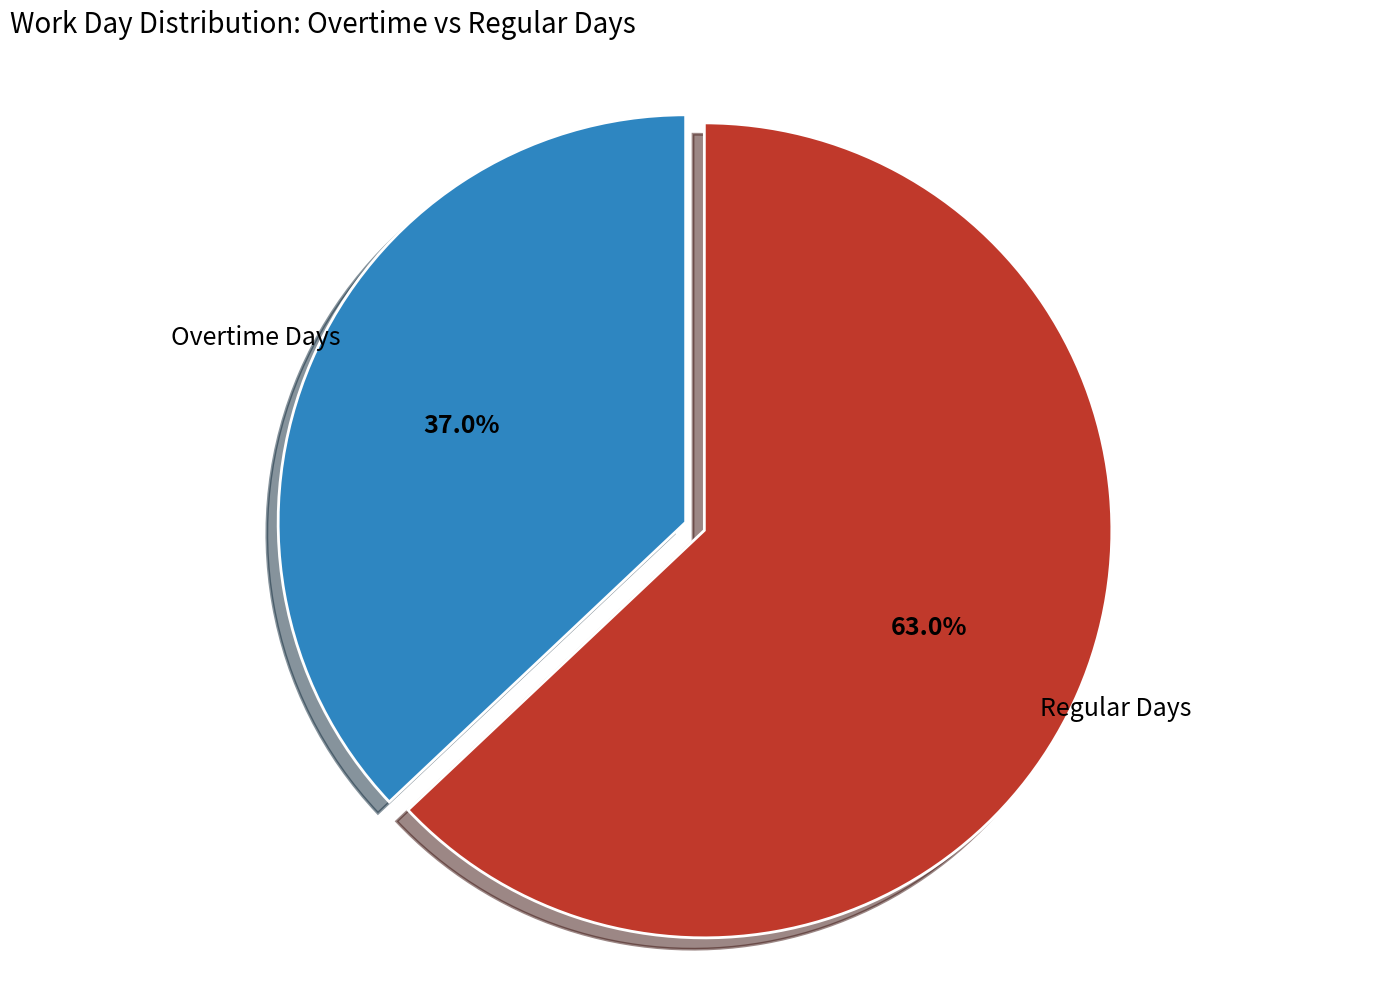

Which has a higher value, Regular Days or Overtime Days?

Regular Days